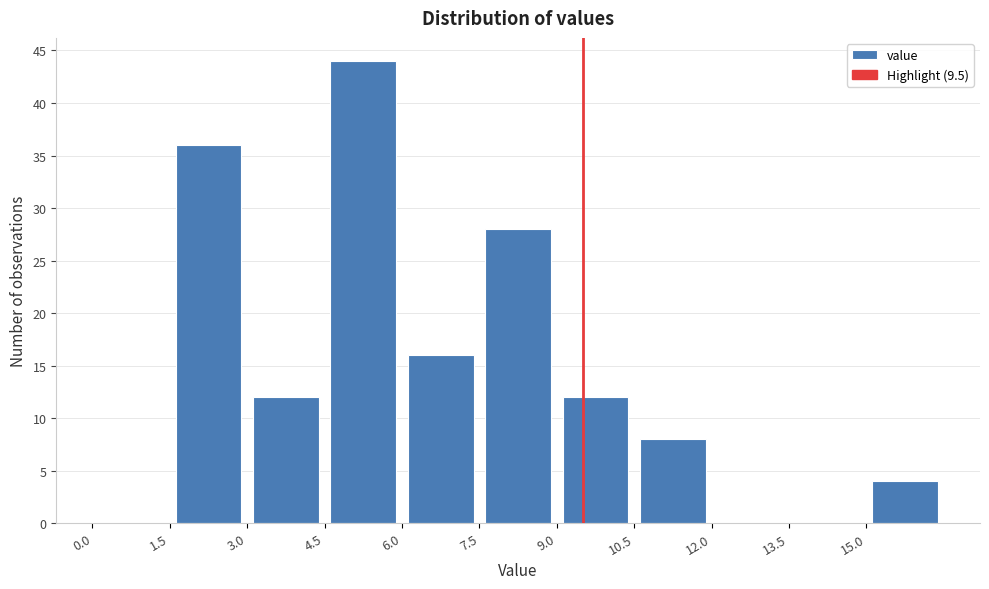

Over which range of the x-axis is the bar tallest?

4.5 to 6.0